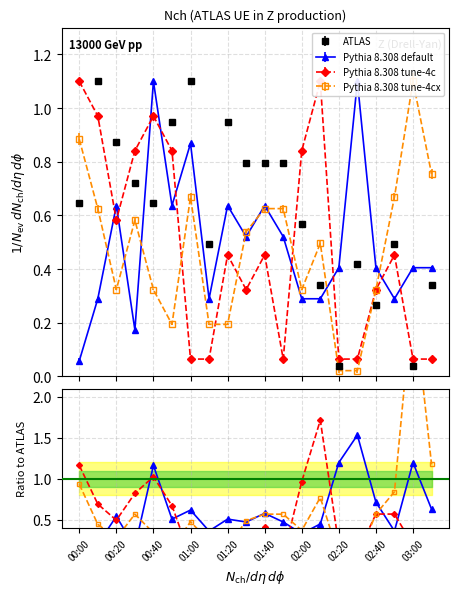

What is the maximum value for ATLAS?

1.1